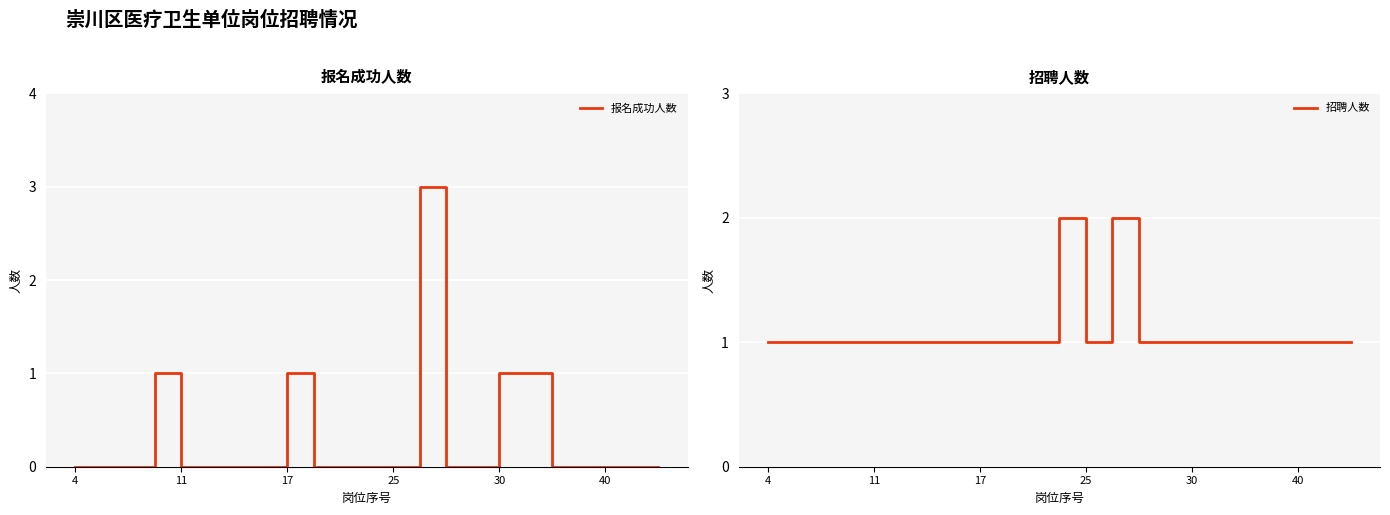

True or false: 报名成功人数 has a value of 2 at 11.

False